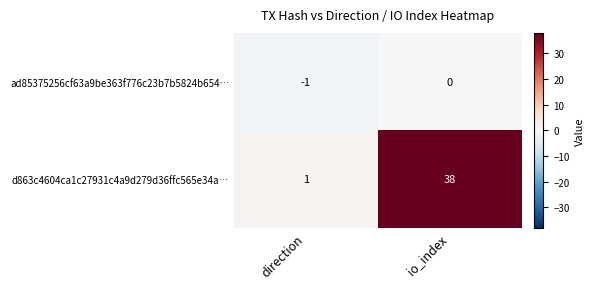

What is the spread (max minus min) of values at io_index?

38